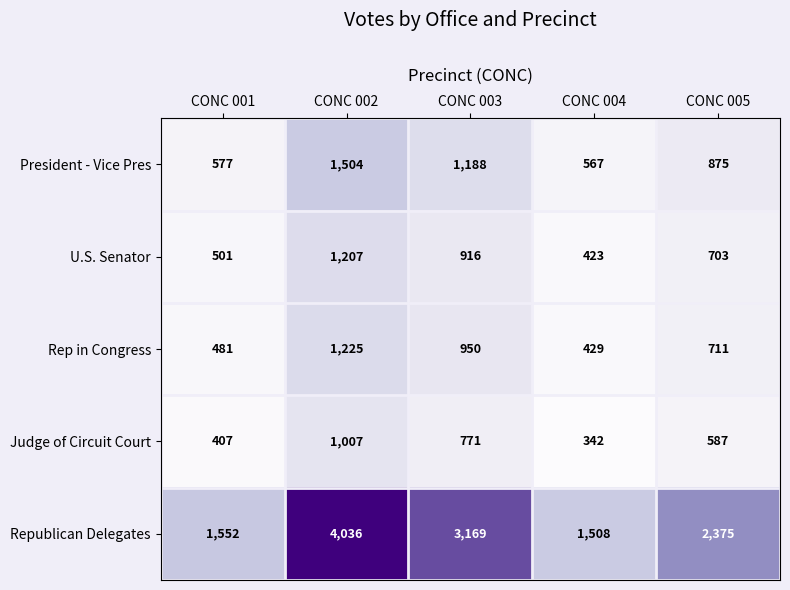

At how many categories does at least one series exceed 3127?

2